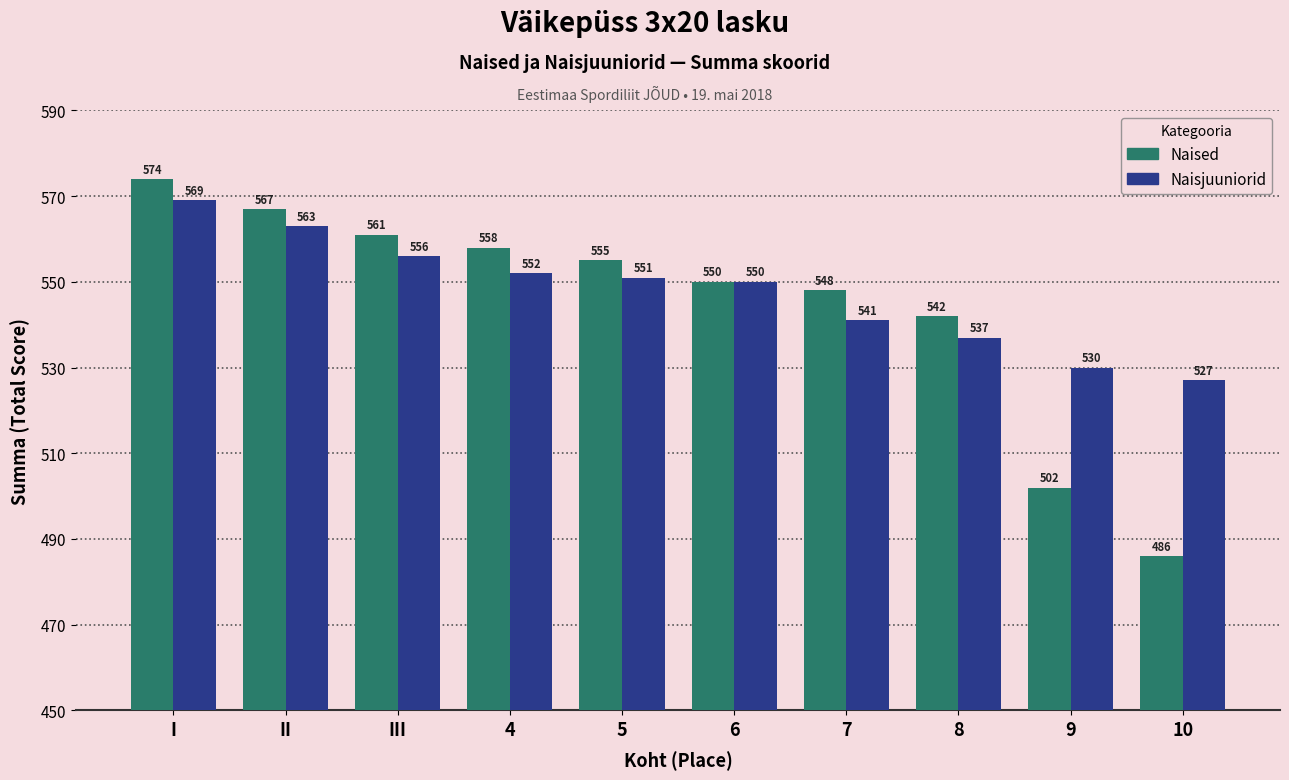

At 7, list the series in order from largest to smallest.

Naised, Naisjuuniorid